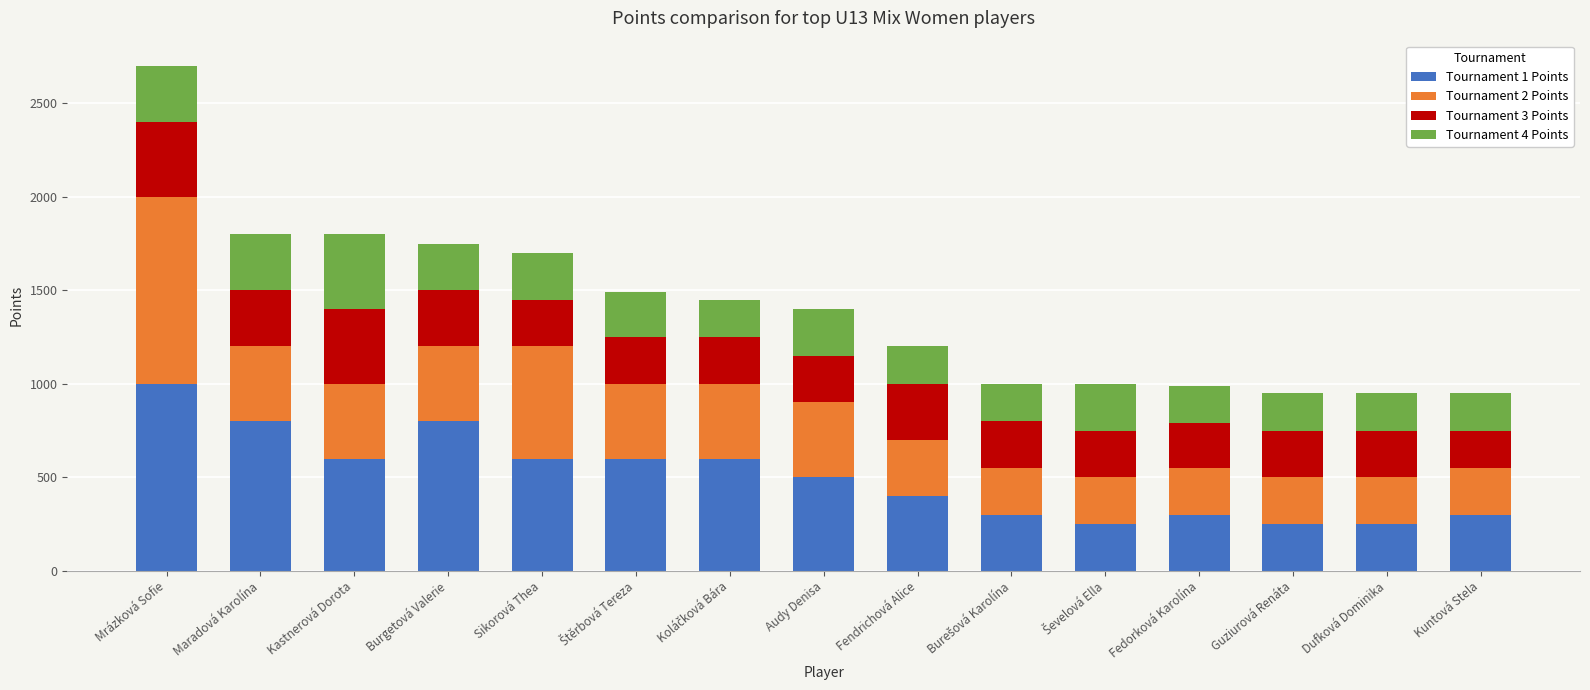

At which category is the sum across all series the highest?

Mrázková Sofie